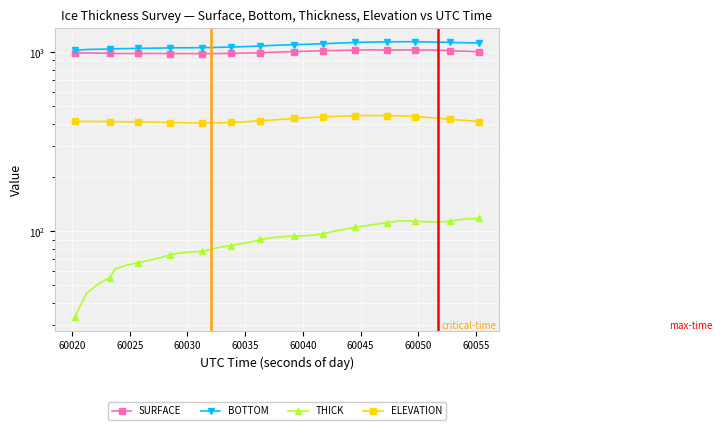

True or false: ELEVATION has a value of 662.4 at 60040.

False